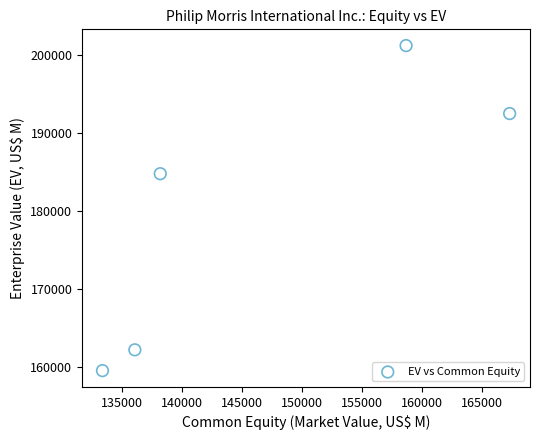

What Y value in the scatter plot is closest to 180400?

184812